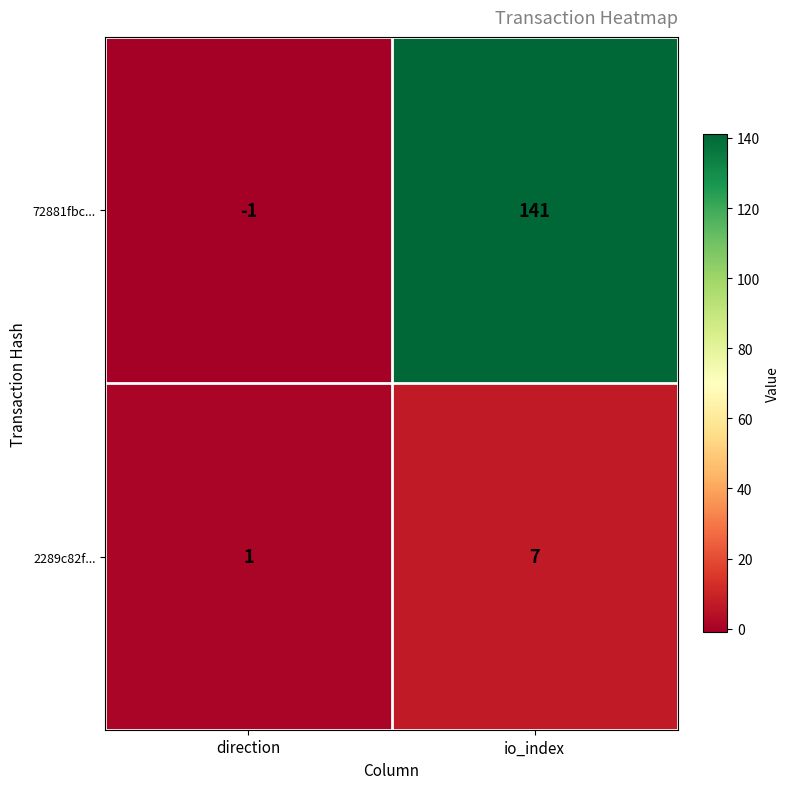

At which category is the sum across all series the highest?

io_index